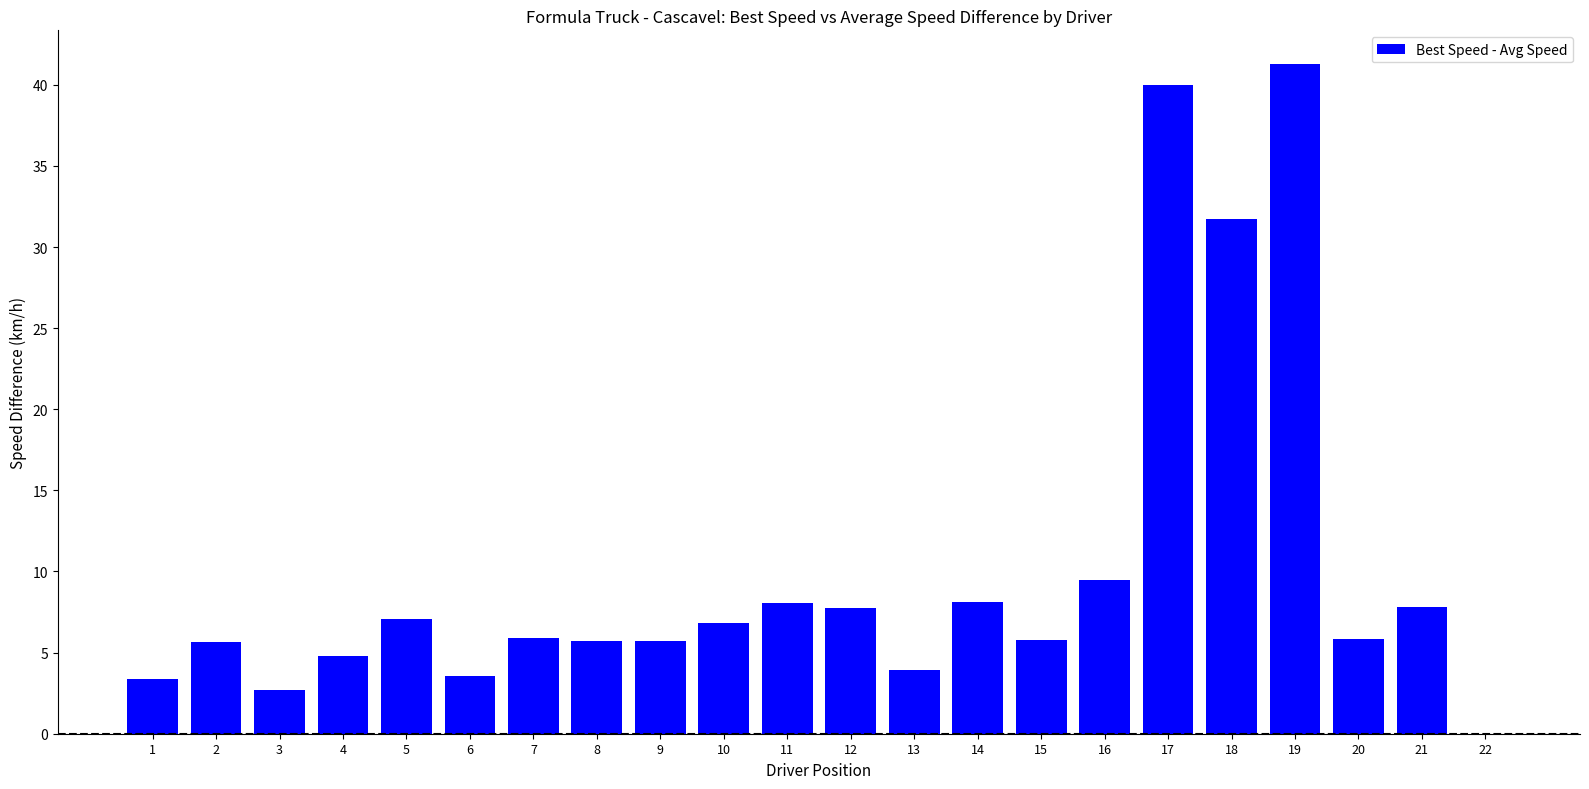

The chart shows a value of 6.8 at 10. True or false?

True